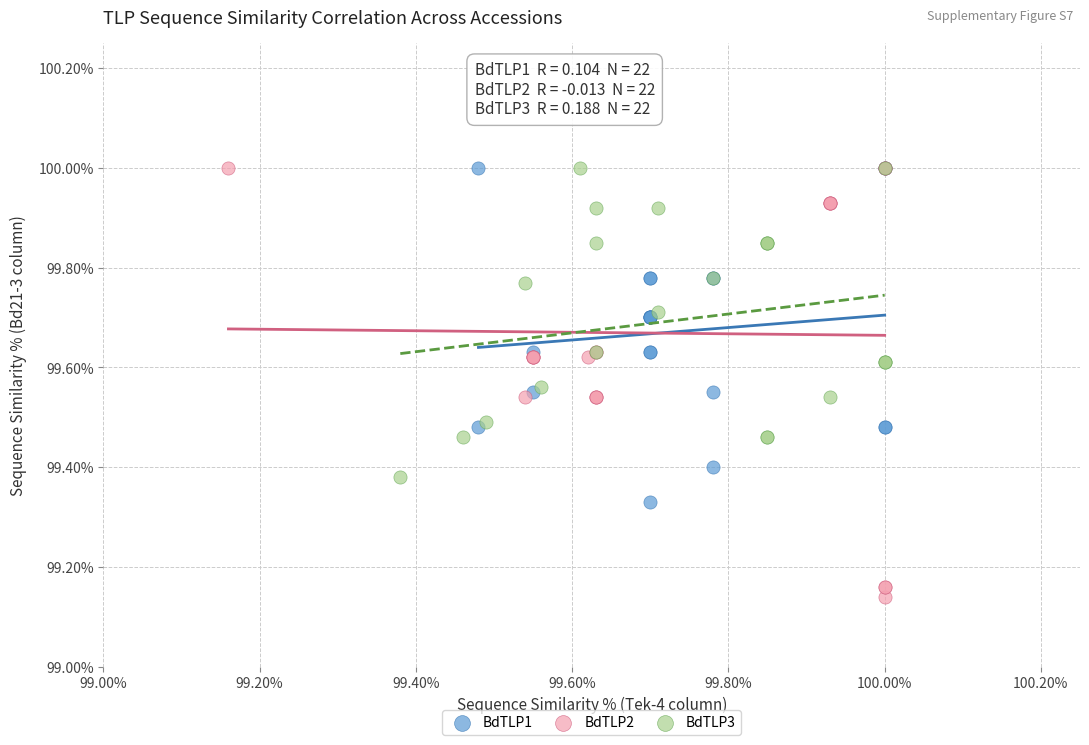

Which series has the widest spread of Y values?

BdTLP2